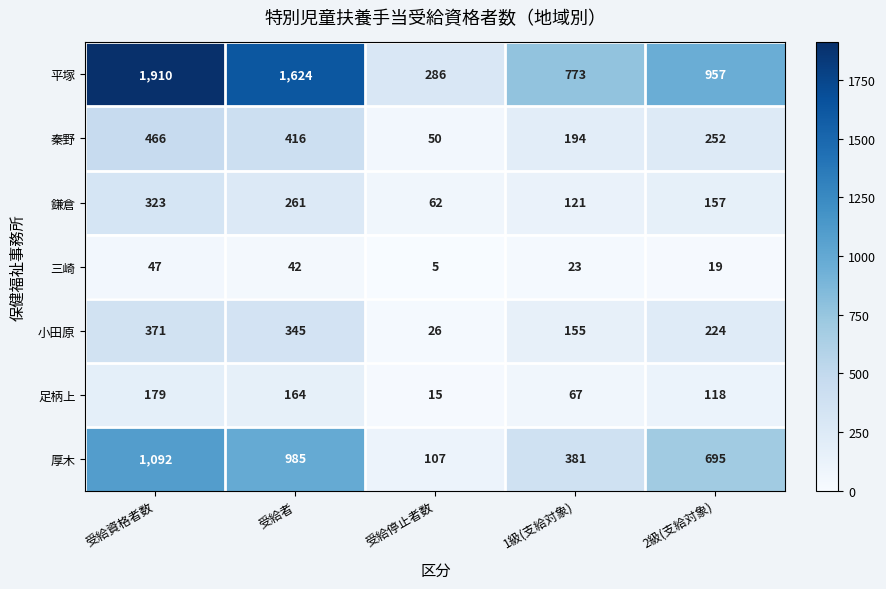

Which series has the largest total across all categories?

平塚